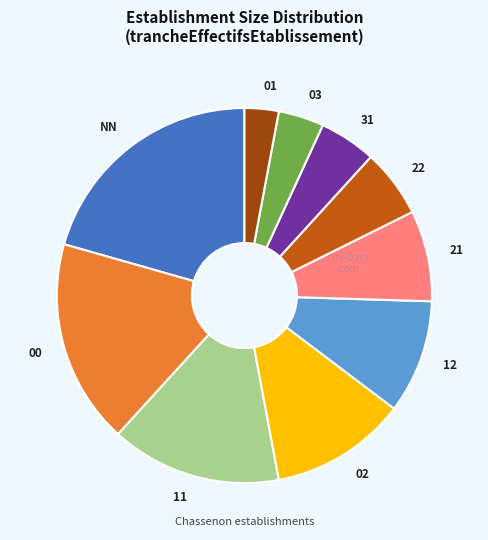

Count the number of slices in the pie.

10